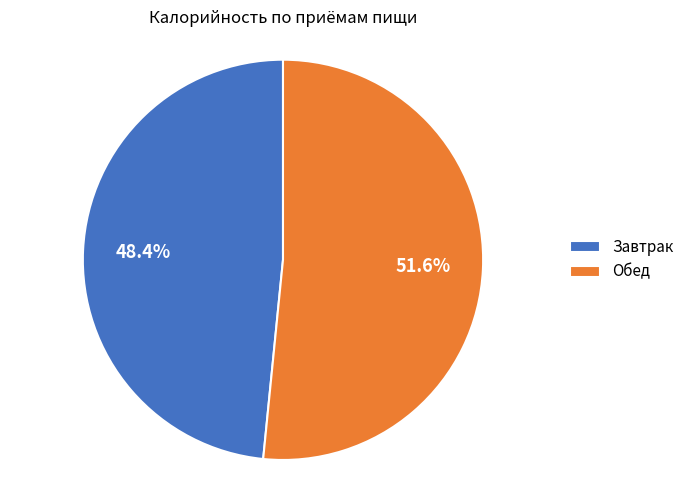

Combined, what portion of the pie is Обед and Завтрак?

100.0%